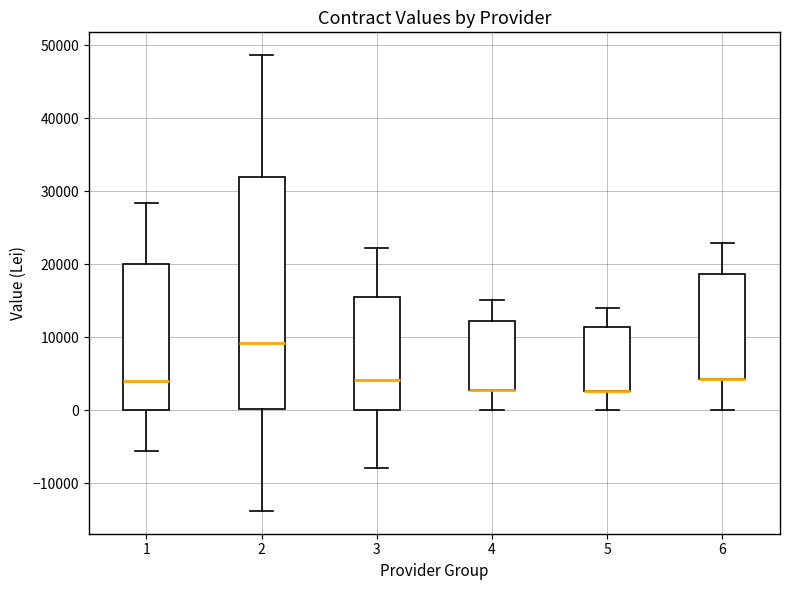

Which box is the tallest, from its lower edge to its upper edge?

2